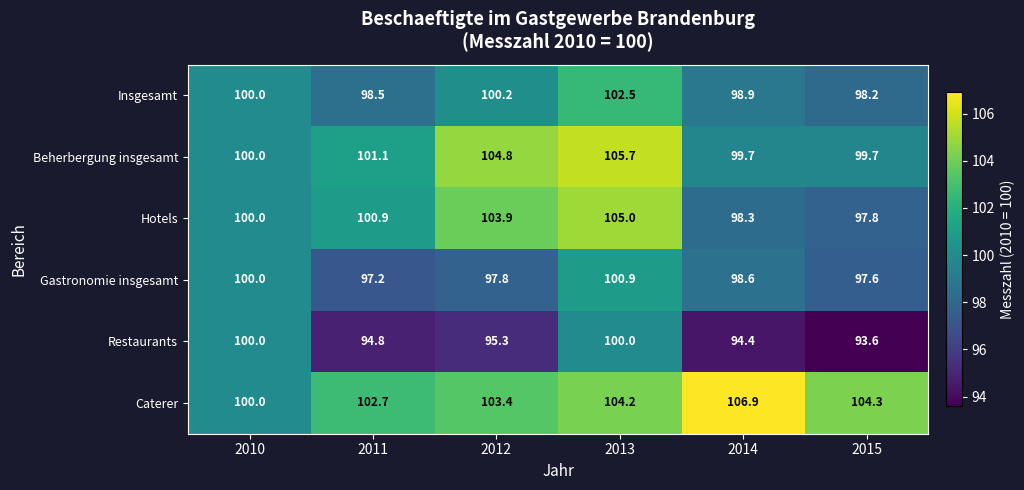

How many distinct data groups are displayed?

6